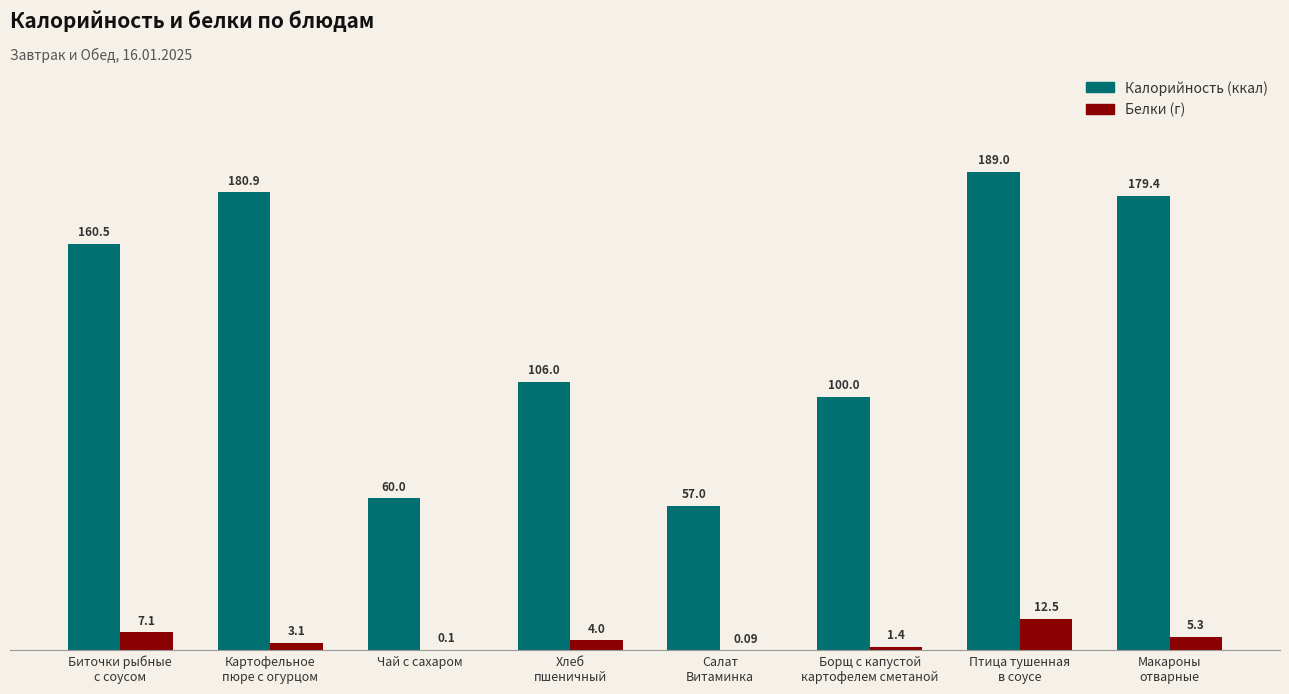

What is the total value across all series at Картофельное
пюре с огурцом?

184.0